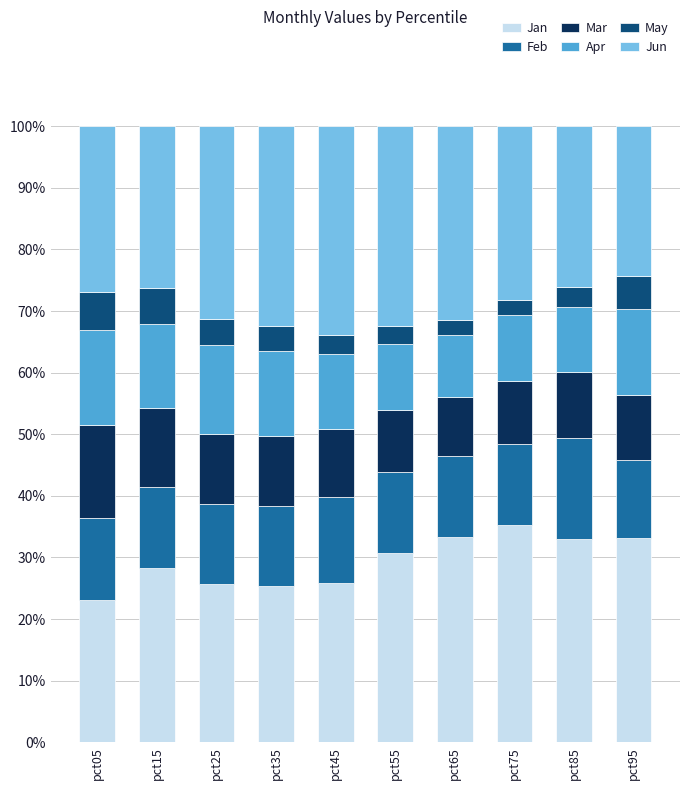

What is the difference between the second highest and second lowest values in the Jan series?

8.1